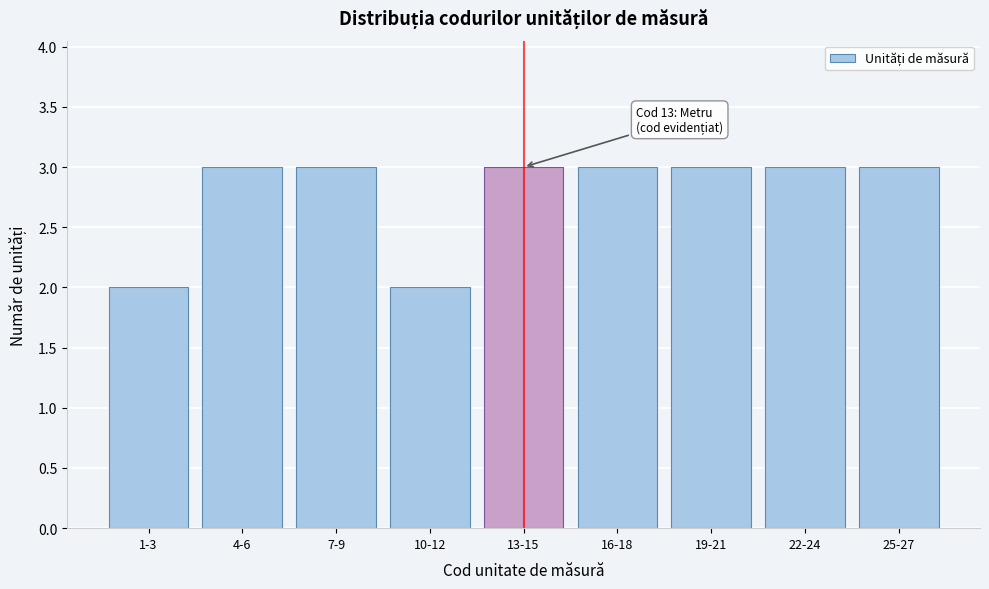

Reading left to right, what are all the values shown in this chart?

2	3	3	2	3	3	3	3	3